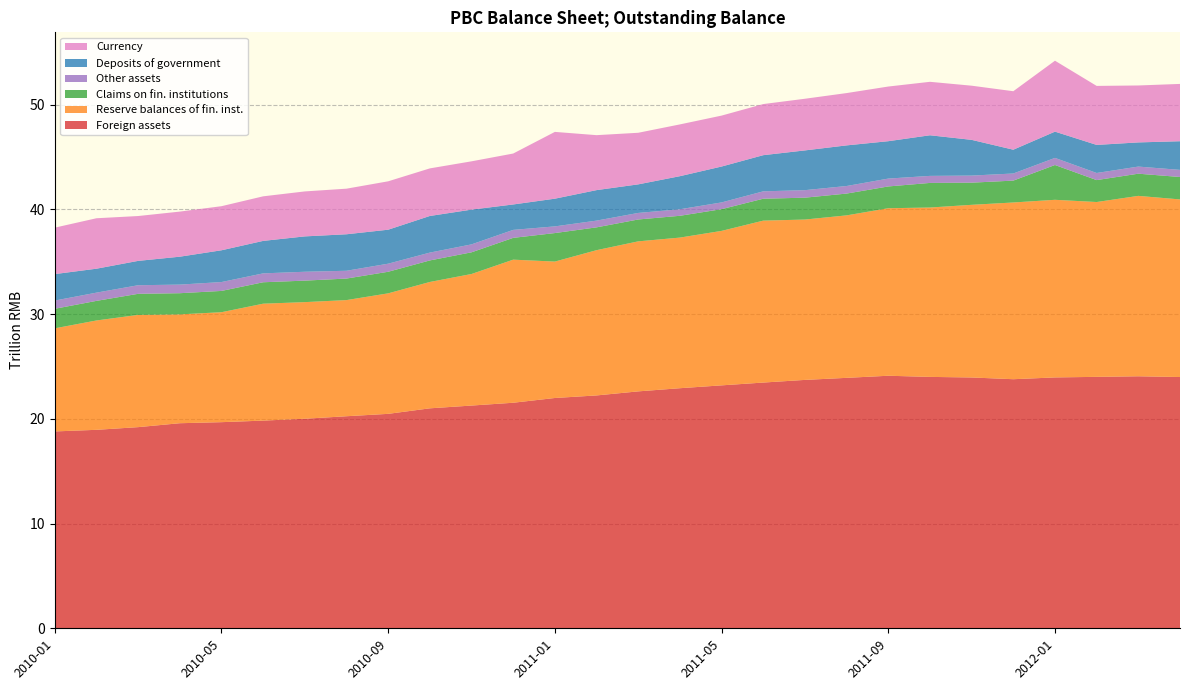

Reading right to left, list all the values displayed in this chart.

Foreign assets: 24.0	24.1	24.0	24.0	23.8	24.0	24.0	24.1	23.9	23.7	23.5	23.2	22.9	22.6	22.2	22.0	21.5	21.3	21.0	20.5	20.3	20.0	19.8	19.7	19.6	19.2	19.0	18.8
Reserve balances of fin. inst.: 17.0	17.2	16.7	17.0	16.9	16.5	16.2	16.0	15.5	15.3	15.5	14.8	14.4	14.3	13.9	13.0	13.7	12.6	12.1	11.5	11.1	11.1	11.2	10.5	10.4	10.7	10.4	9.8
Claims on fin. institutions: 2.1	2.1	2.1	3.3	2.1	2.1	2.4	2.1	2.1	2.1	2.1	2.1	2.1	2.1	2.2	2.7	2.1	2.1	2.1	2.1	2.1	2.1	2.0	2.0	2.0	2.0	1.9	1.9
Other assets: 0.7	0.7	0.7	0.7	0.7	0.7	0.7	0.8	0.7	0.7	0.7	0.6	0.6	0.6	0.6	0.6	0.8	0.8	0.7	0.8	0.7	0.8	0.8	0.8	0.8	0.8	0.8	0.8
Deposits of government: 2.7	2.3	2.7	2.5	2.3	3.4	3.9	3.6	3.9	3.8	3.5	3.4	3.2	2.7	2.9	2.6	2.4	3.3	3.5	3.2	3.5	3.4	3.1	3.0	2.7	2.3	2.3	2.5
Currency: 5.5	5.4	5.6	6.8	5.6	5.2	5.1	5.2	5.0	4.9	4.9	4.9	4.9	4.9	5.2	6.4	4.9	4.6	4.5	4.6	4.4	4.3	4.3	4.2	4.3	4.3	4.8	4.4